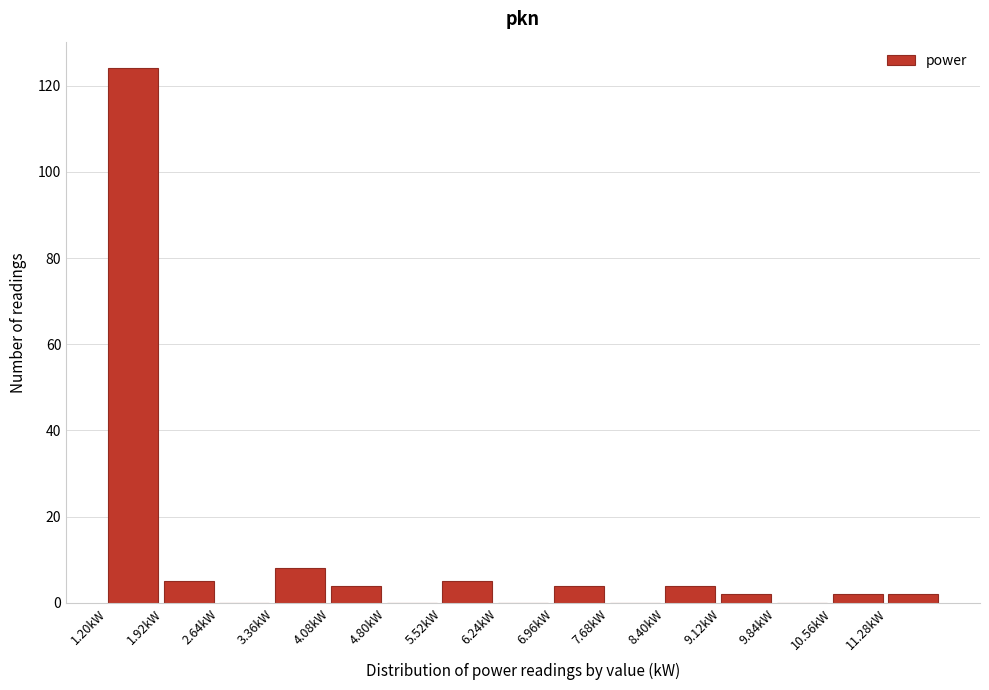

Over which range of the x-axis is the bar tallest?

1.20 to 1.92